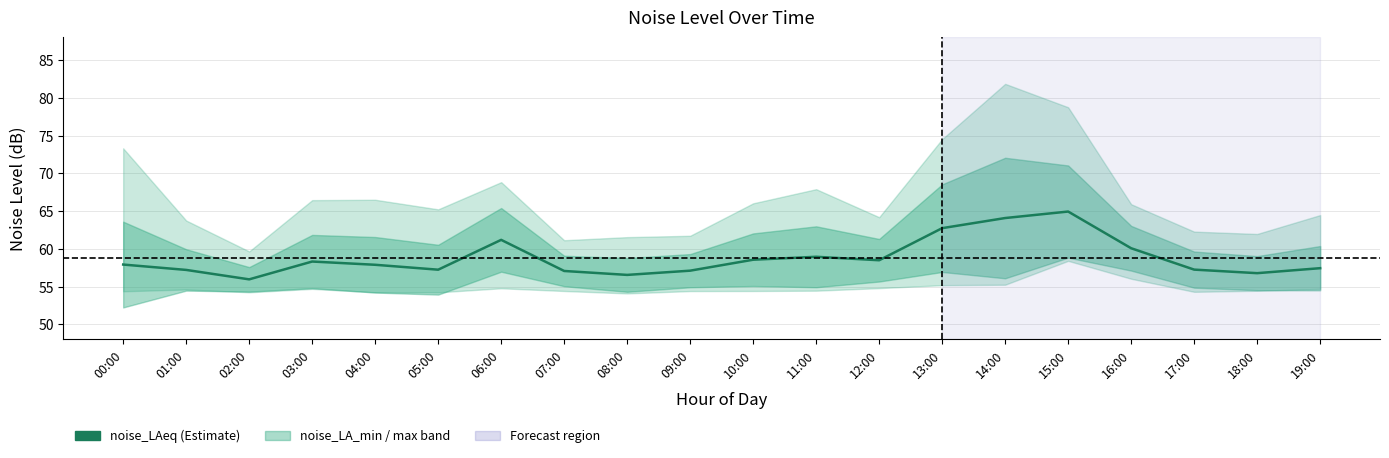

True or false: the data shows 57.9 at 04:00.

True